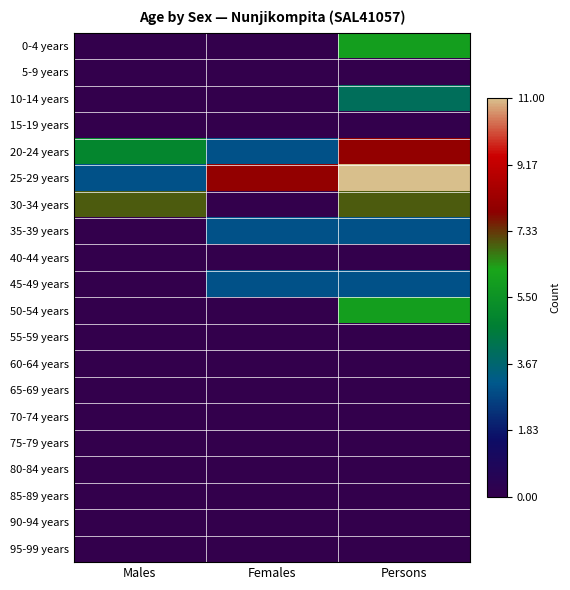

How many data points does each series have?

3